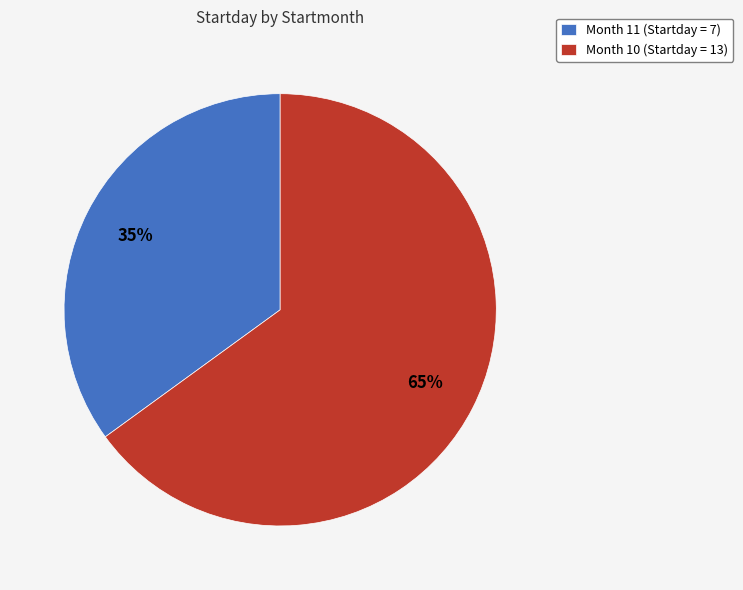

What is the smallest slice in the pie chart?

Month 11 (Startday = 7)